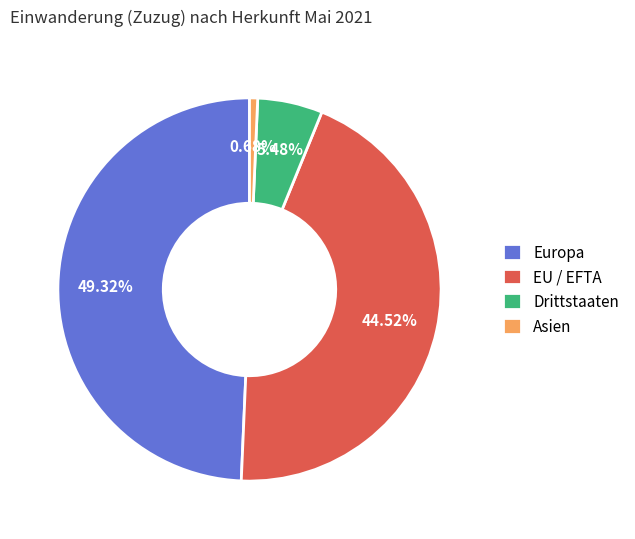

Count the number of slices in the pie.

4